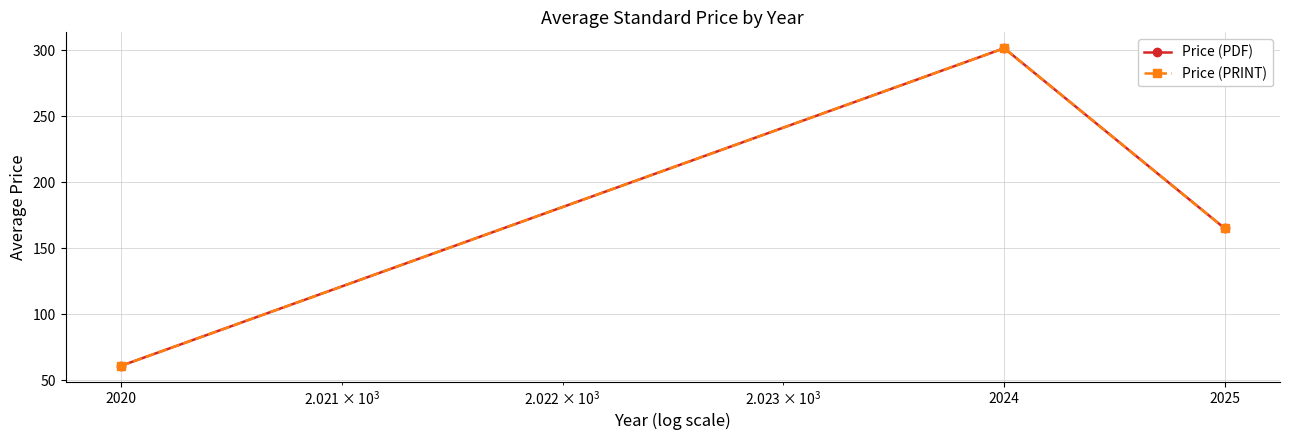

What is the value of the Price (PDF) point at the 1st from the left?

61.0